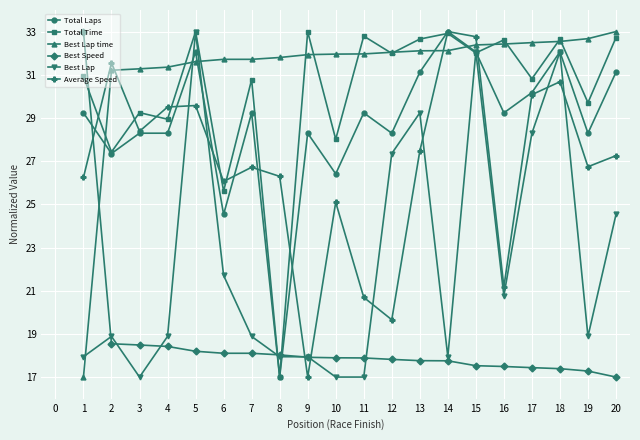

True or false: Best Lap time and Total Laps intersect in this chart.

True